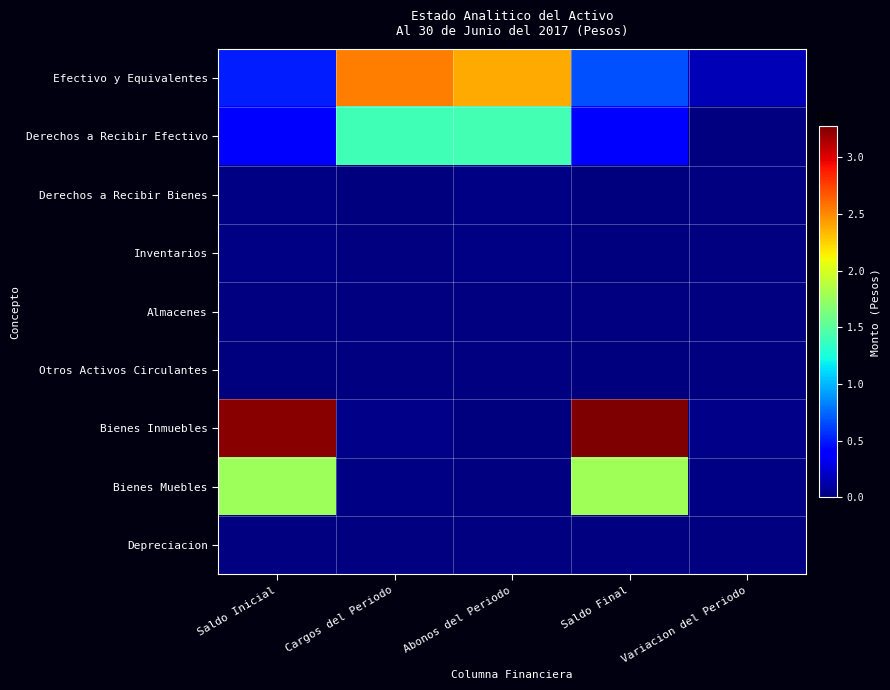

At Variacion del Periodo, list the series in order from smallest to largest.

Bienes Muebles, Depreciacion, Efectivo y Equivalentes, Derechos a Recibir Efectivo, Derechos a Recibir Bienes, Inventarios, Almacenes, Otros Activos Circulantes, Bienes Inmuebles